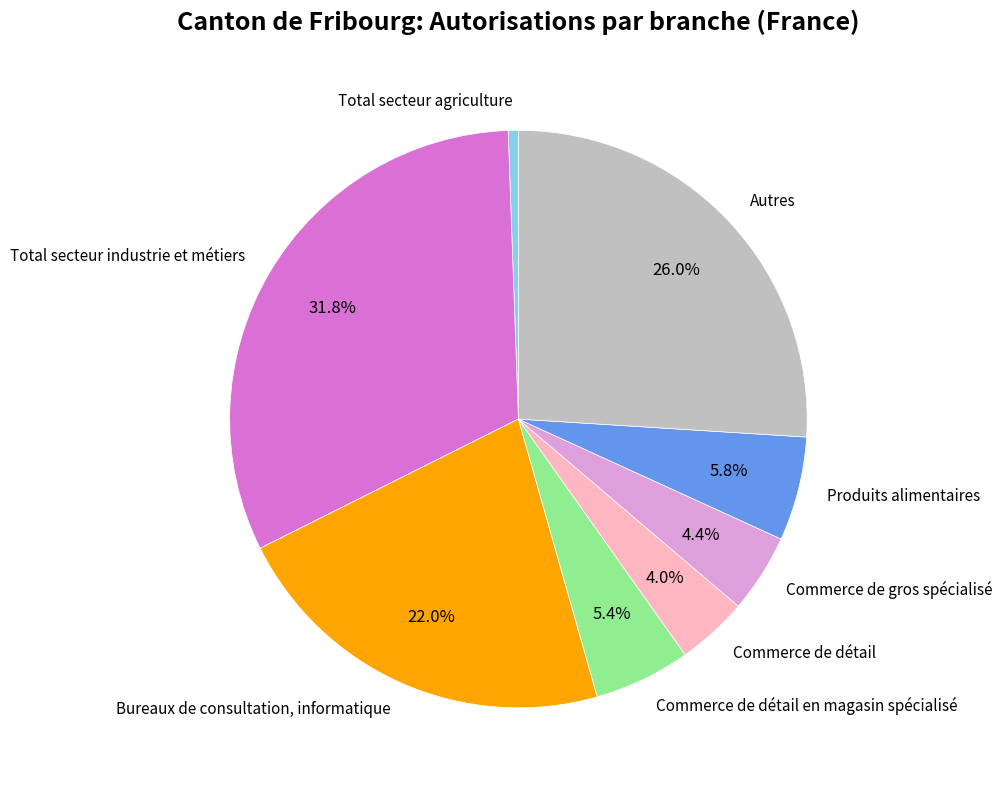

How many slices are in this pie chart?

8